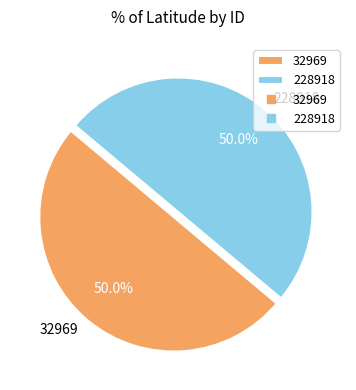

Is it true that 228918 is 39% of the pie?

False